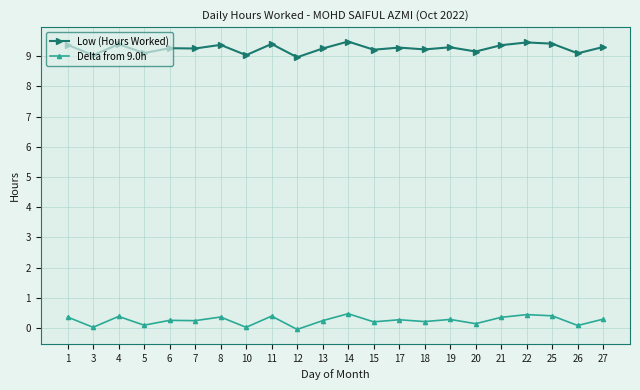

The value of Low (Hours Worked) at 22 is 16.6. True or false?

False